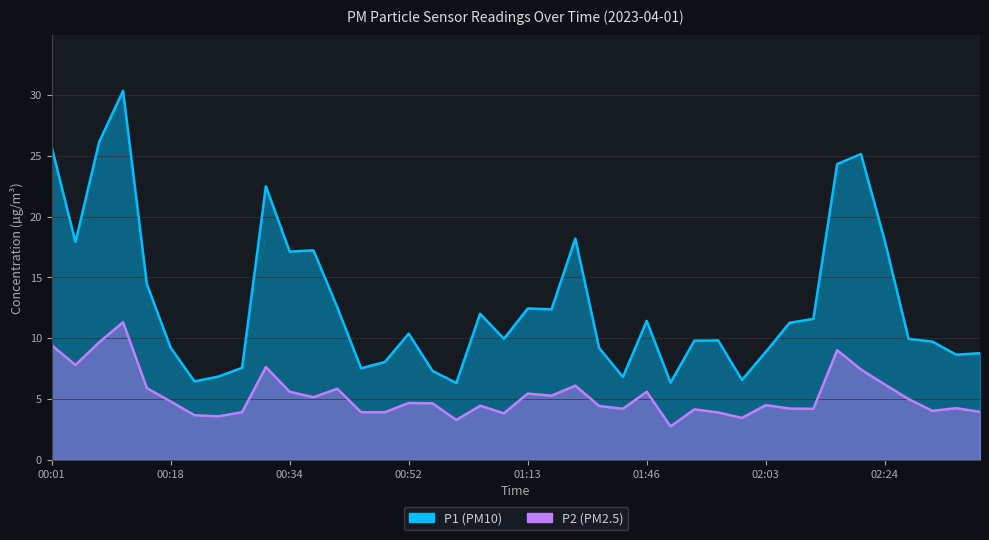

At which label does P1 reach its minimum?

00:59